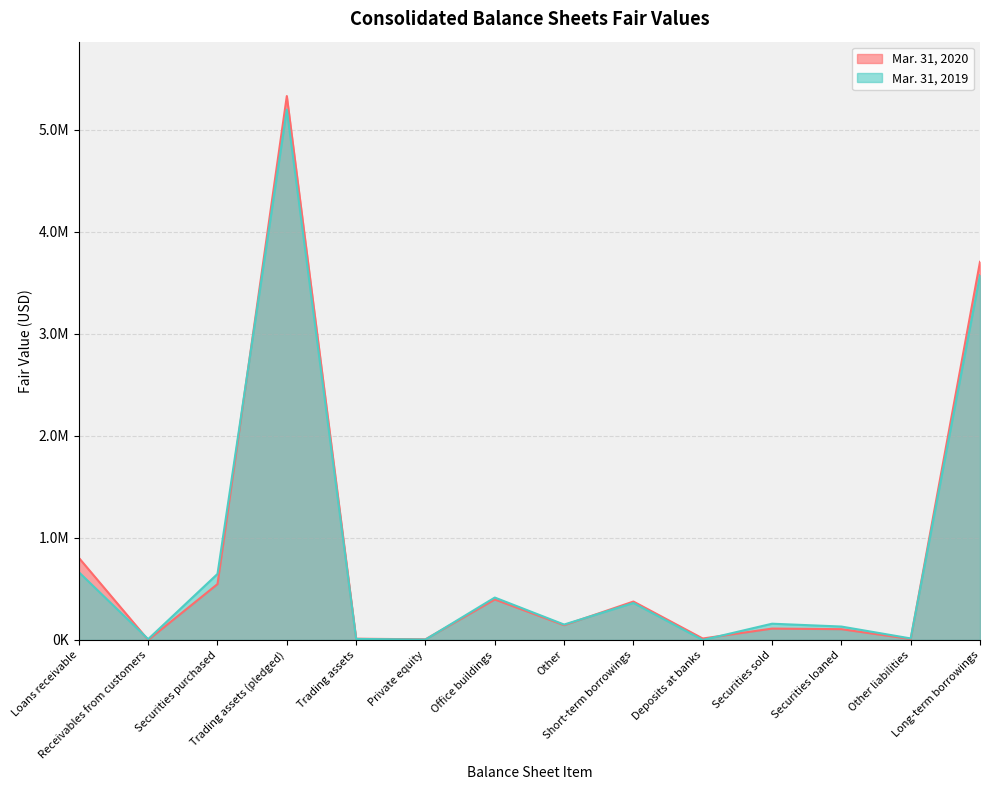

True or false: Mar. 31, 2019 has a value of 151233 at Other.

True